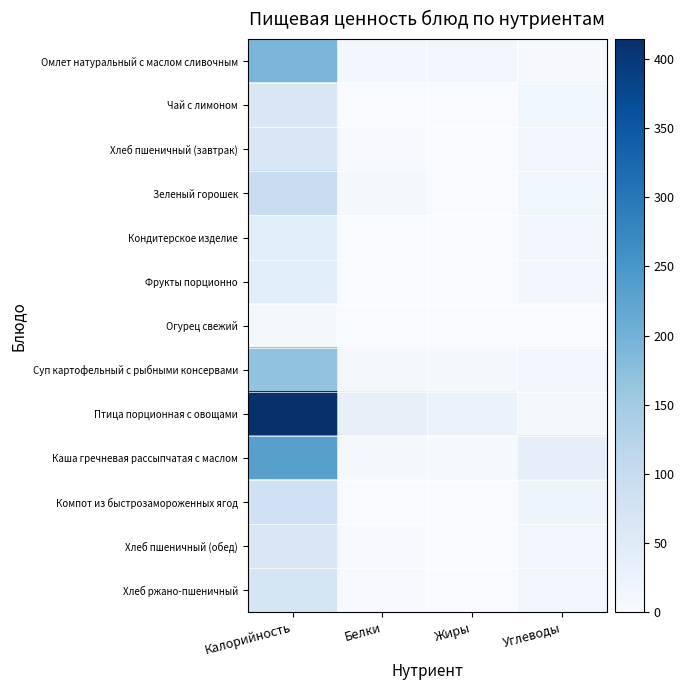

Reading left to right, transcribe all the data shown in this chart.

Омлет натуральный с маслом сливочным: Калорийность=192.2	Белки=12.2	Жиры=14.2	Углеводы=3.8
Чай с лимоном: Калорийность=62.5	Белки=0.3	Жиры=0.1	Углеводы=15.2
Хлеб пшеничный (завтрак): Калорийность=62.5	Белки=2.0	Жиры=0.2	Углеводы=13.1
Зеленый горошек: Калорийность=94.8	Белки=6.9	Жиры=0.4	Углеводы=16.0
Кондитерское изделие: Калорийность=44.4	Белки=0.4	Жиры=0.4	Углеводы=9.8
Фрукты порционно: Калорийность=44.4	Белки=0.4	Жиры=0.4	Углеводы=9.8
Огурец свежий: Калорийность=7.8	Белки=0.4	Жиры=0.1	Углеводы=1.4
Суп картофельный с рыбными консервами: Калорийность=167.2	Белки=8.6	Жиры=8.4	Углеводы=14.3
Птица порционная с овощами: Калорийность=414.4	Белки=33.1	Жиры=27.3	Углеводы=8.8
Каша гречневая рассыпчатая с маслом: Калорийность=231.9	Белки=7.9	Жиры=5.0	Углеводы=38.8
Компот из быстрозамороженных ягод: Калорийность=83.3	Белки=0.1	Жиры=0.0	Углеводы=20.7
Хлеб пшеничный (обед): Калорийность=62.5	Белки=2.0	Жиры=0.2	Углеводы=13.1
Хлеб ржано-пшеничный: Калорийность=69.6	Белки=2.6	Жиры=0.5	Углеводы=13.7